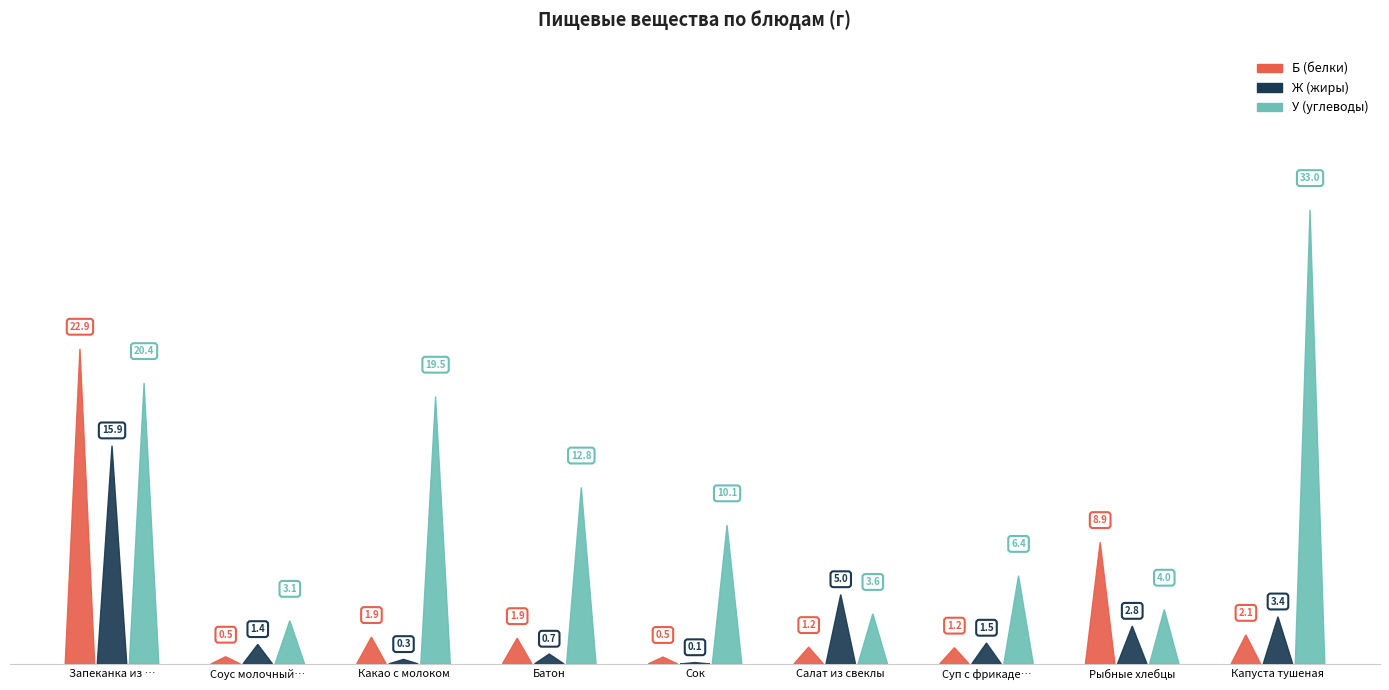

Is it true that Ж (жиры) equals 0.2 at Какао с молоком?

False